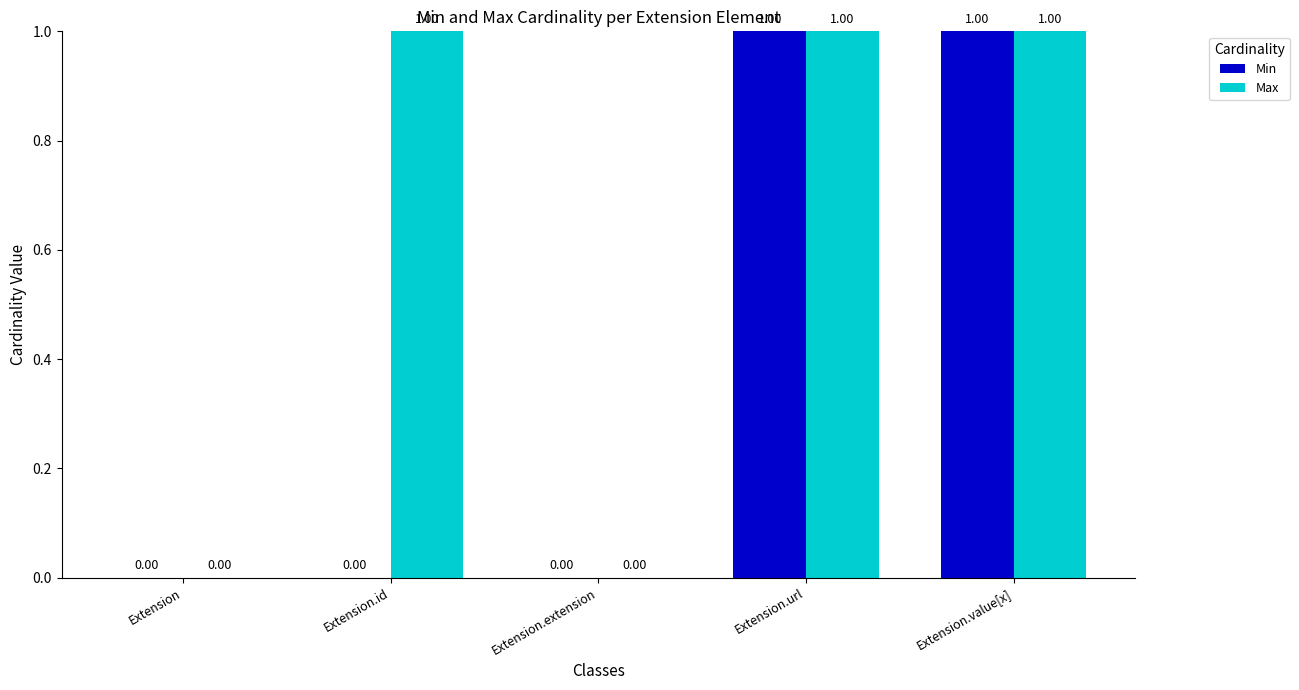

Count the Min values in the range 0 to 1.

5